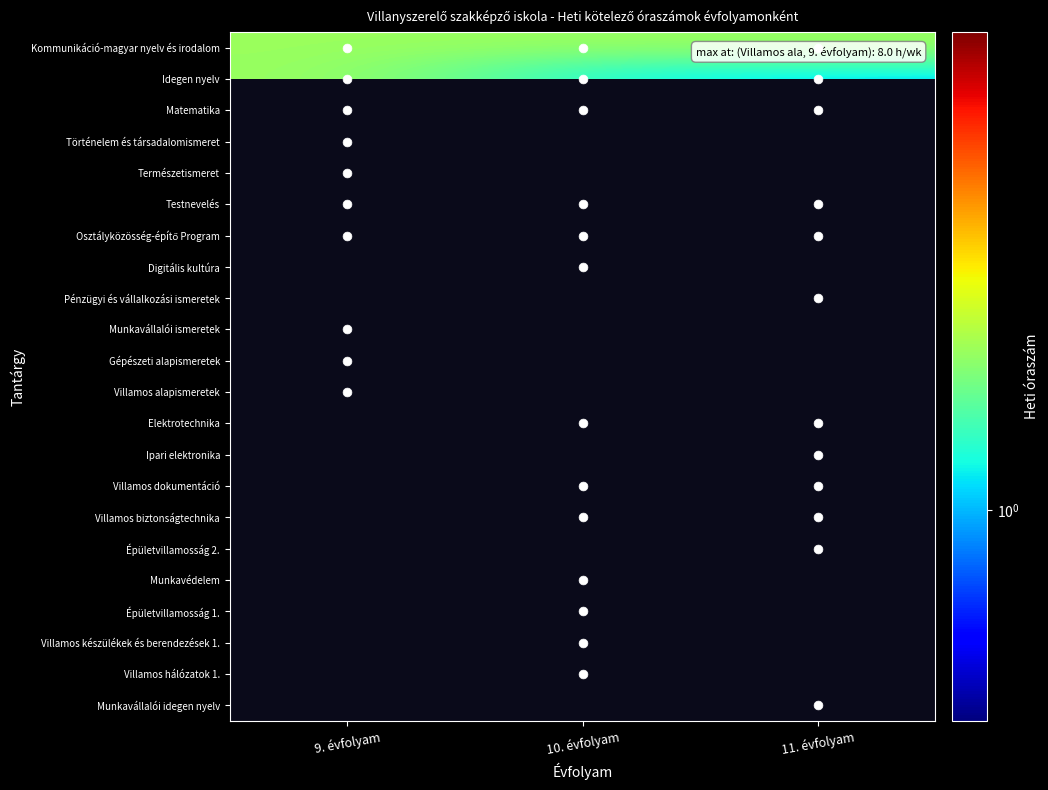

Which has a higher value, 9. évfolyam or 10. évfolyam?

9. évfolyam